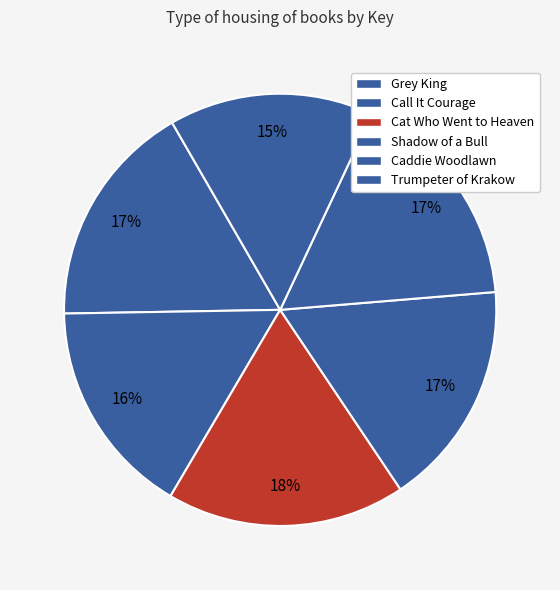

To the nearest percent, what percentage of the pie is Trumpeter of Krakow?

15%